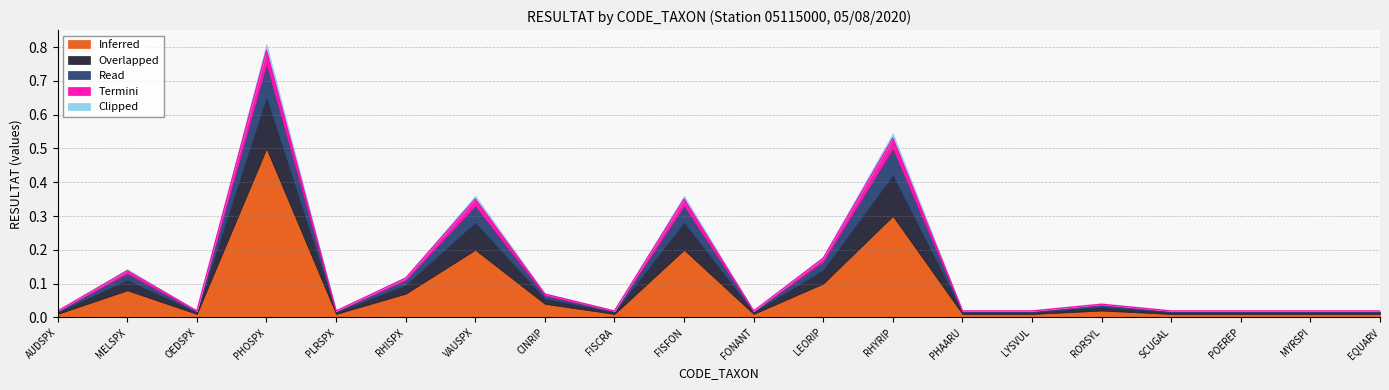

The value of Overlapped at SCUGAL is 0.0. True or false?

False